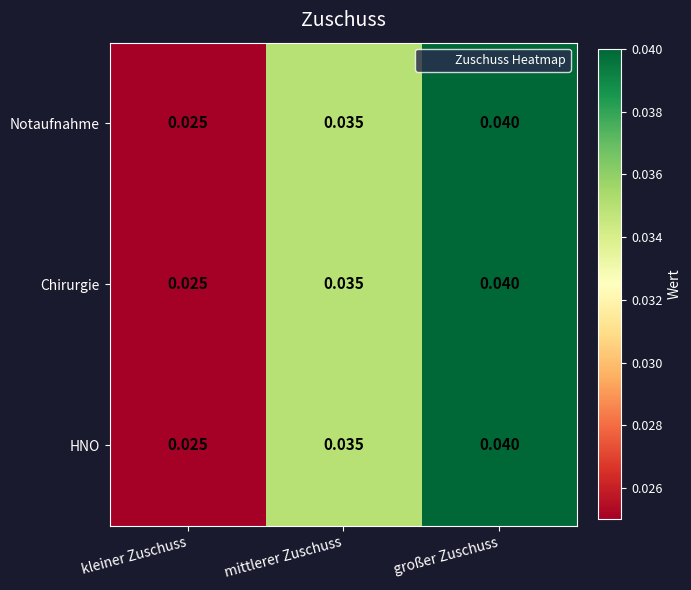

Is the value of Notaufnahme at großer Zuschuss greater than the value of Chirurgie at kleiner Zuschuss?

Yes